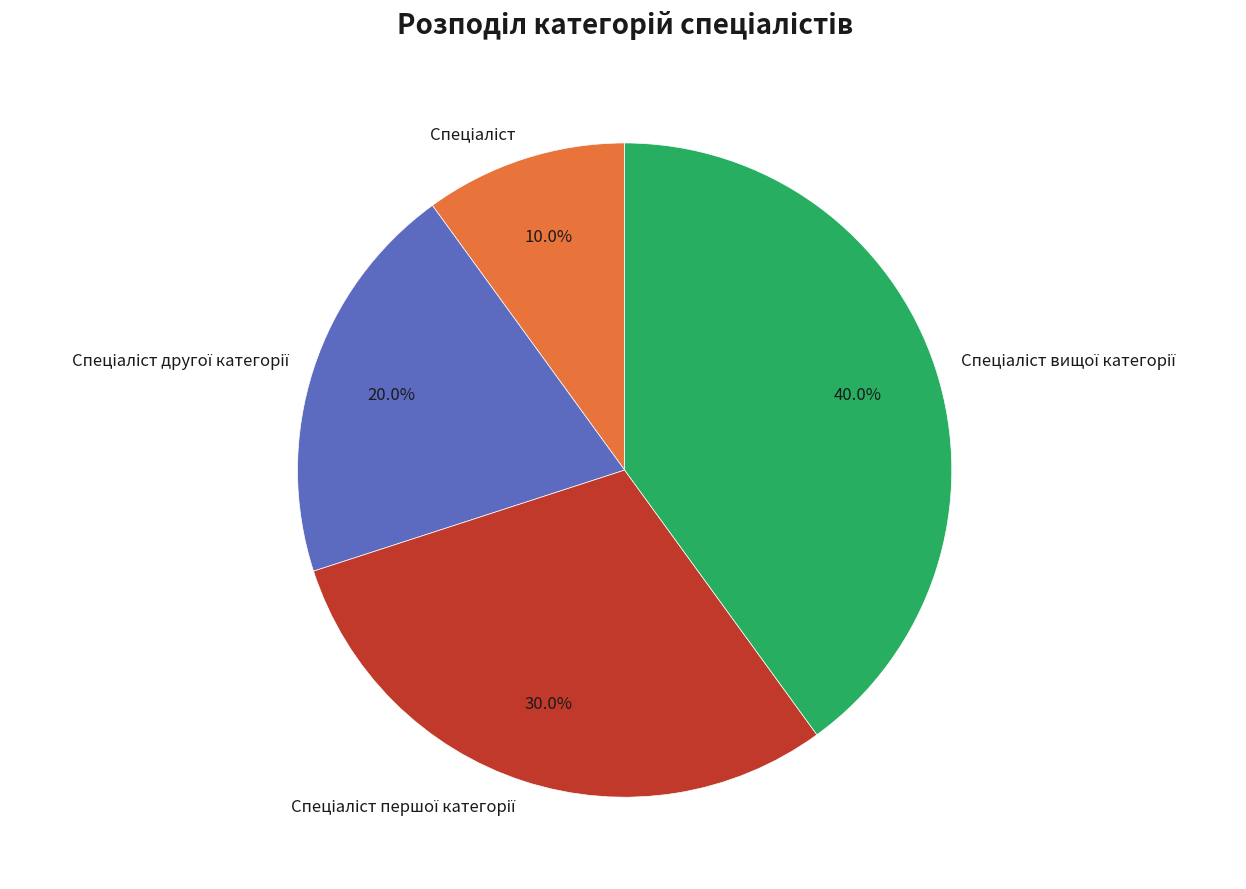

Is there any slice that represents more than half of the pie?

No